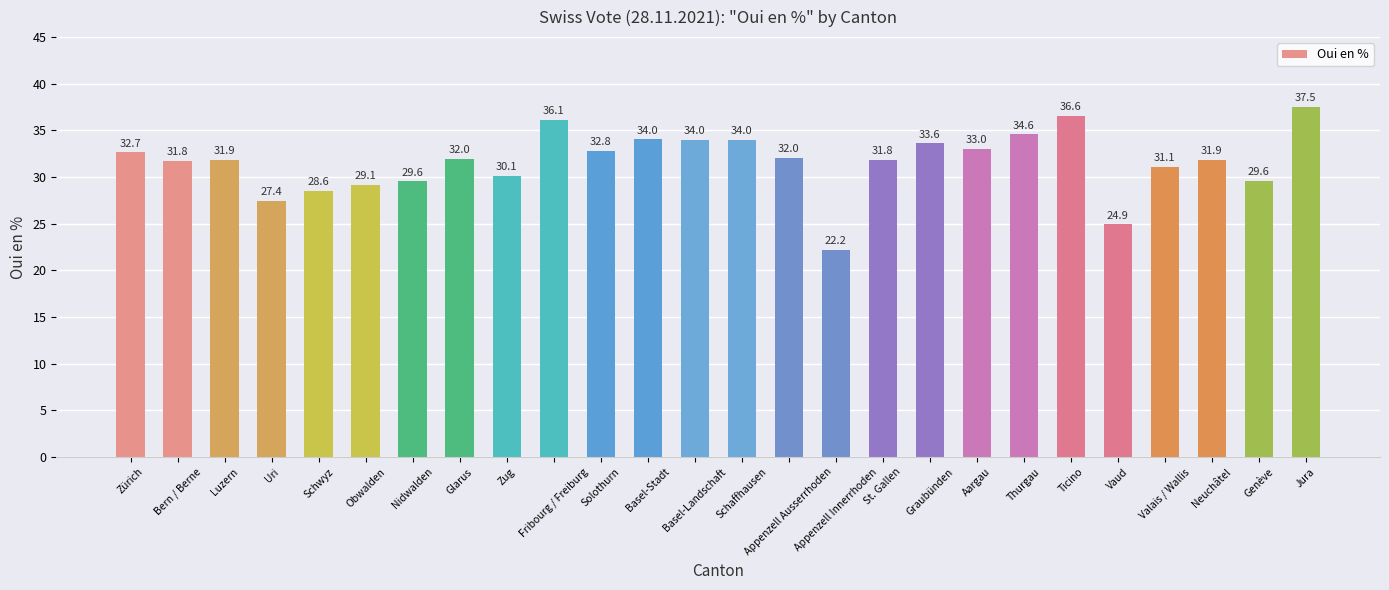

At which category does the chart reach its minimum across all series?

Appenzell Innerrhoden